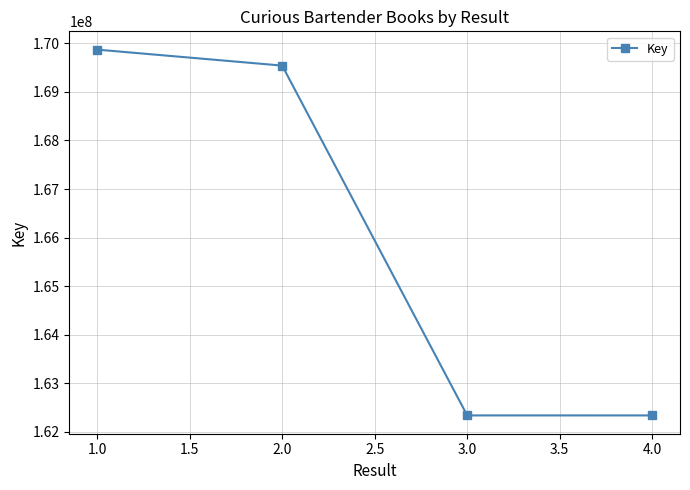

Approximately how many times larger is the value at 1.0 compared to 2.0?

1.0